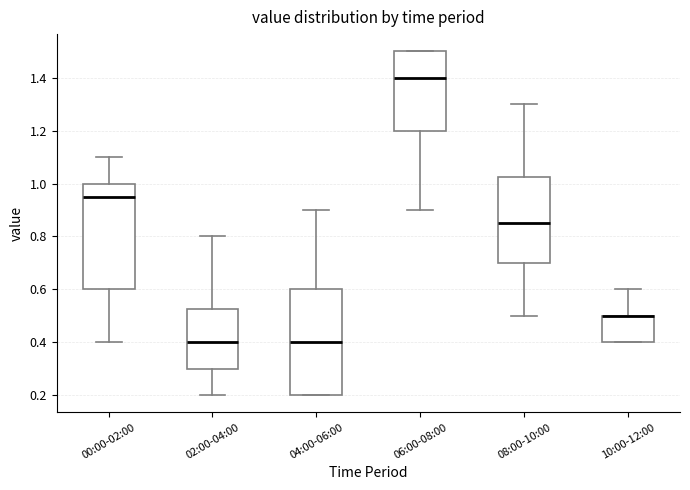

Reading left to right, read every box against the y-axis: the position of its median line, the range the box covers, and the ends of its whiskers. The values are not printed on the chart, so give them approximately, as read against the axis.

00:00-02:00: median 0.96, box 0.60 to 1.00, whiskers 0.40 to 1.10
02:00-04:00: median 0.40, box 0.30 to 0.52, whiskers 0.20 to 0.80
04:00-06:00: median 0.40, box 0.20 to 0.60, whiskers 0.20 to 0.90
06:00-08:00: median 1.40, box 1.20 to 1.50, whiskers 0.90 to 1.50
08:00-10:00: median 0.86, box 0.70 to 1.02, whiskers 0.50 to 1.30
10:00-12:00: median 0.50 (drawn on the box's upper edge), box 0.40 to 0.50, whiskers 0.40 to 0.60